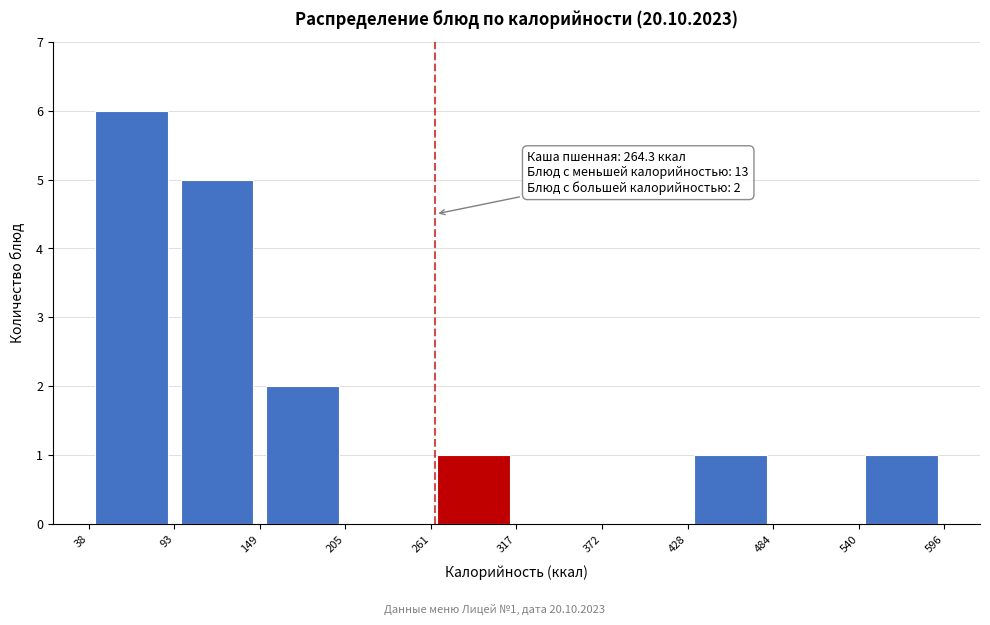

Which range on the x-axis has the tallest bar?

38 to 93